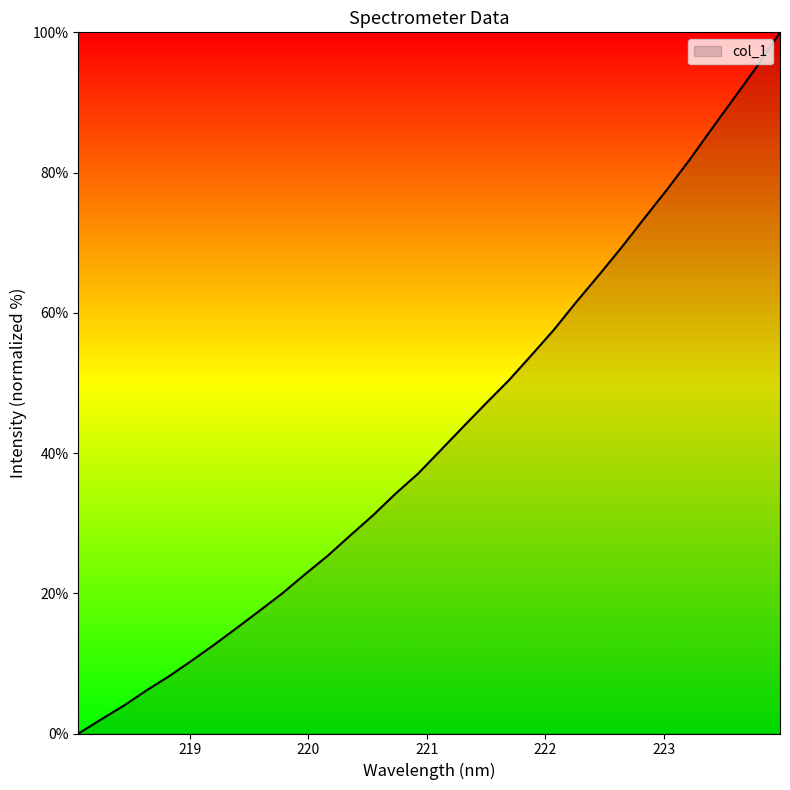

Reading left to right, what are all the values shown in this chart?

0.0	2.0	4.0	6.1	8.2	10.4	12.7	15.1	17.5	20.0	22.7	25.3	28.2	31.1	34.2	37.1	40.4	43.8	47.1	50.3	53.9	57.6	61.6	65.4	69.4	73.5	77.6	81.8	86.3	90.8	95.2	100.0